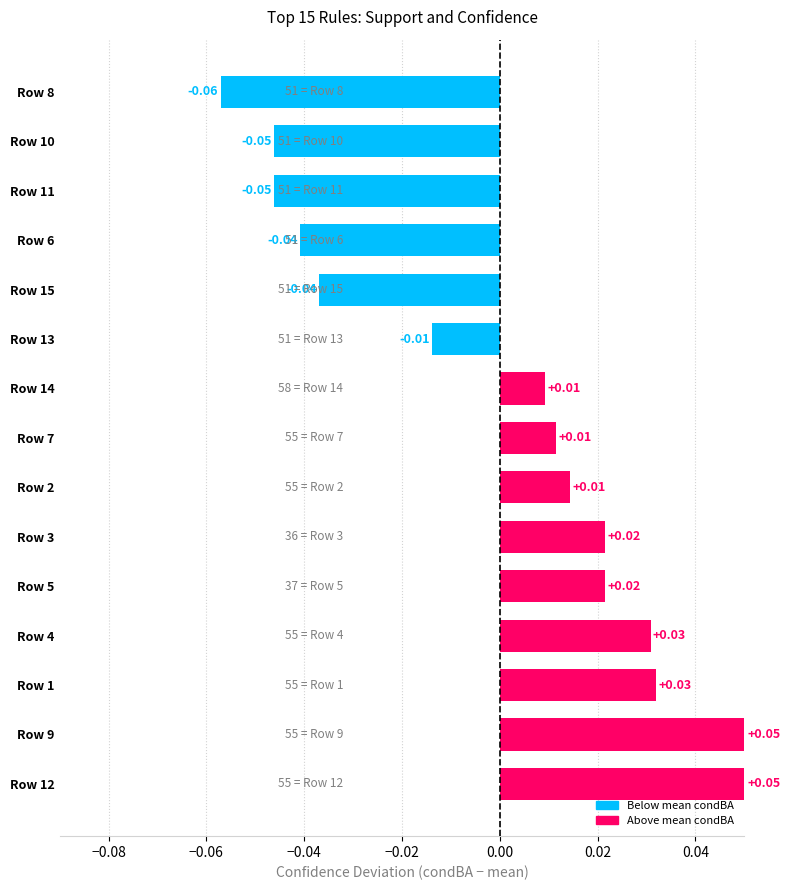

Which has a higher value, Row 6 or Row 3?

Row 3